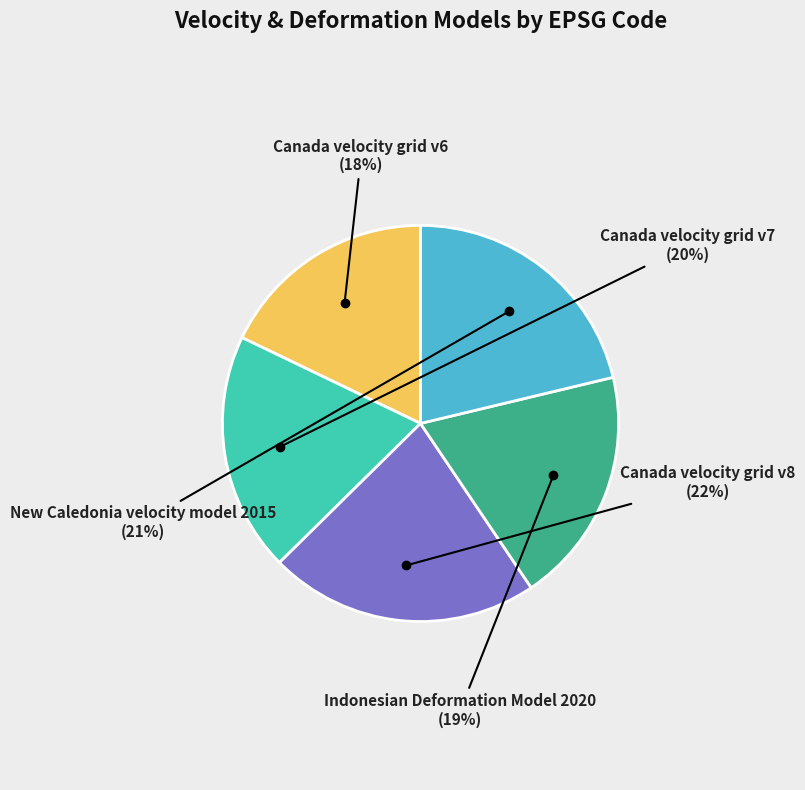

How many segments does this pie chart have?

5